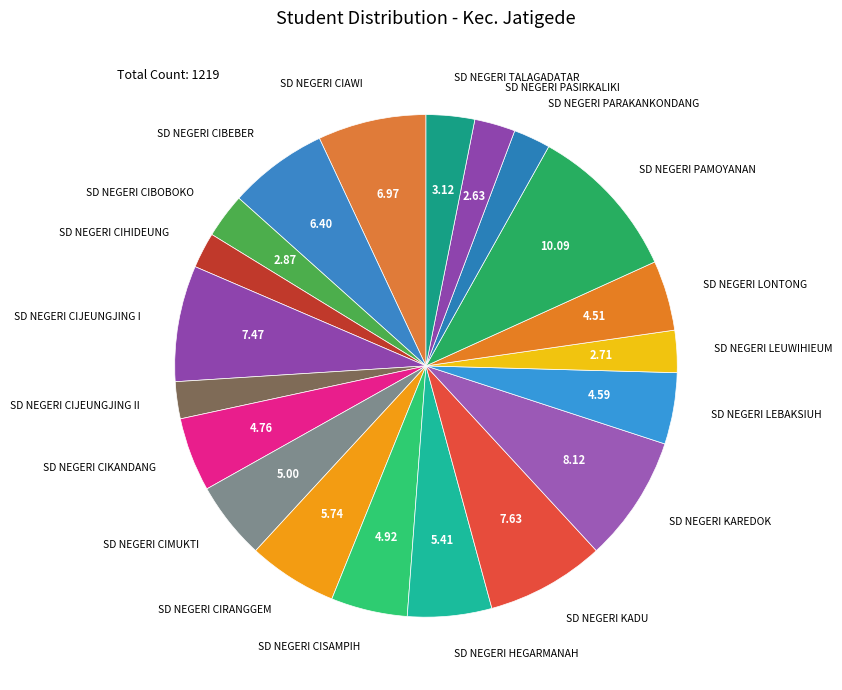

Do SD NEGERI CIHIDEUNG and SD NEGERI LEBAKSIUH together represent more than half of the pie?

No